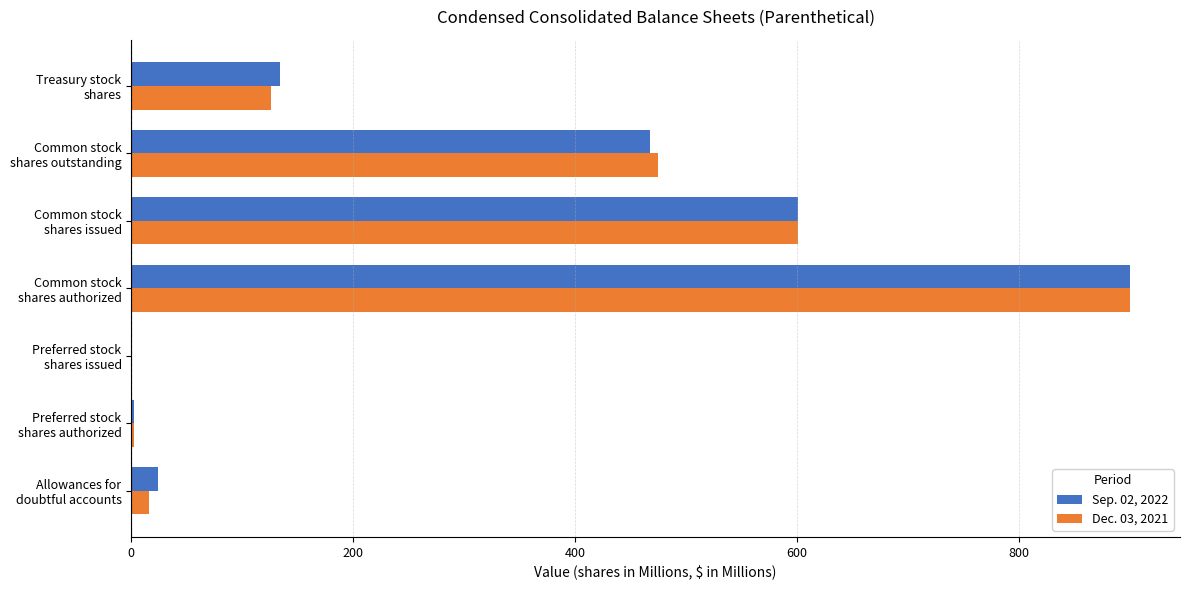

What are all the series names shown in the legend?

Sep. 02, 2022, Dec. 03, 2021